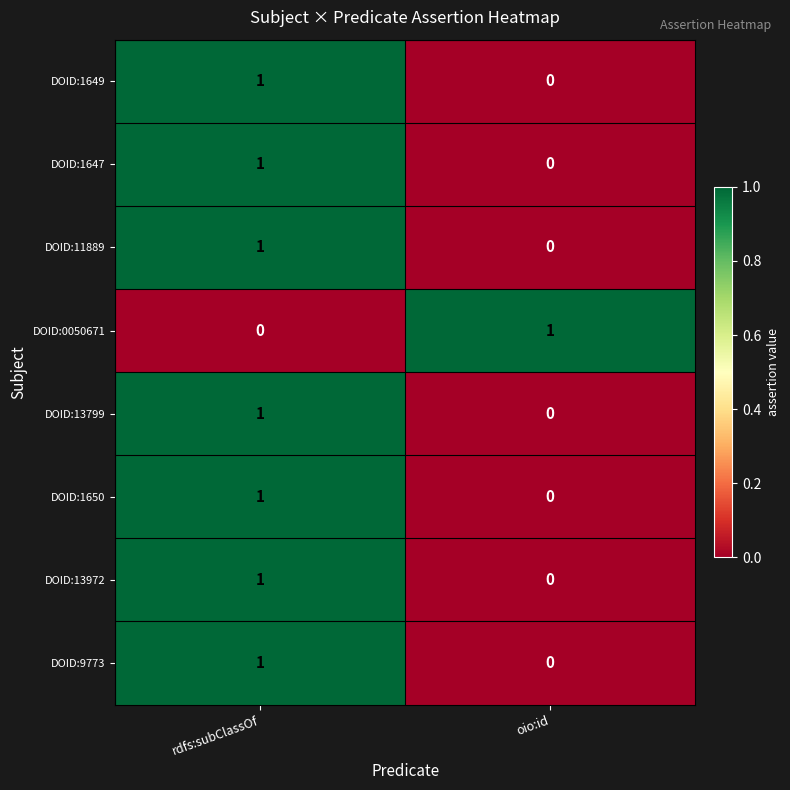

Is it true that DOID:0050671 equals -1 at rdfs:subClassOf?

False